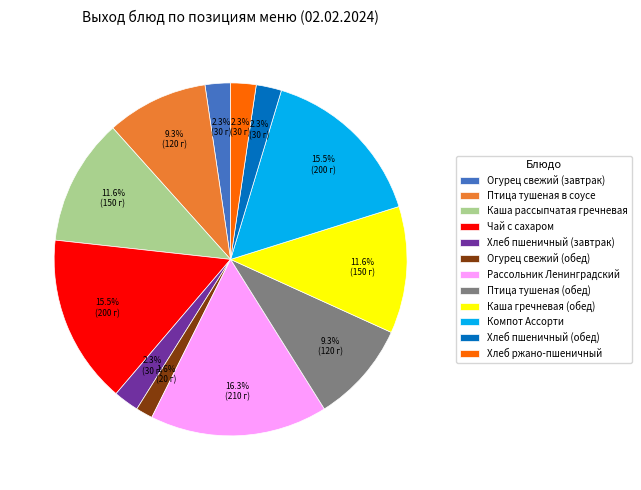

To the nearest percent, what is the difference between the largest and smallest slice percentages?

15%